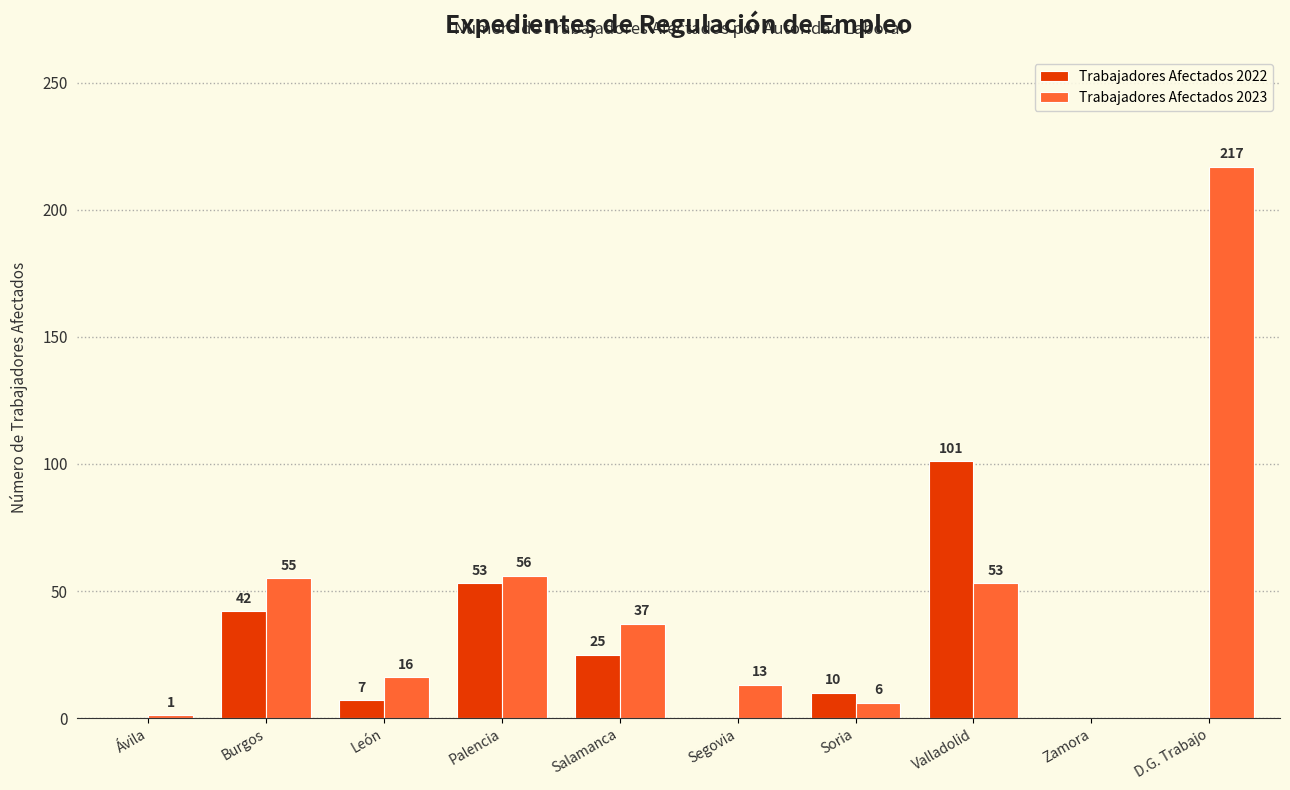

True or false: Trabajadores Afectados 2022 has a value of 7 at León.

True